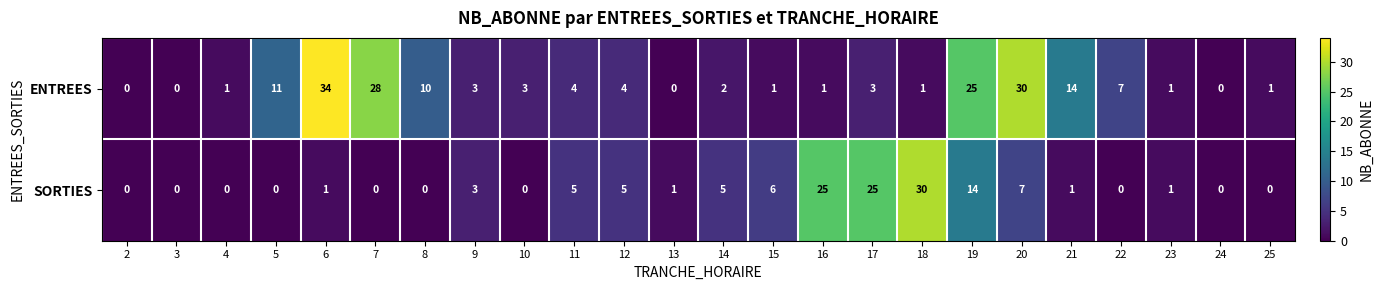

At which category is the sum across all series the highest?

19